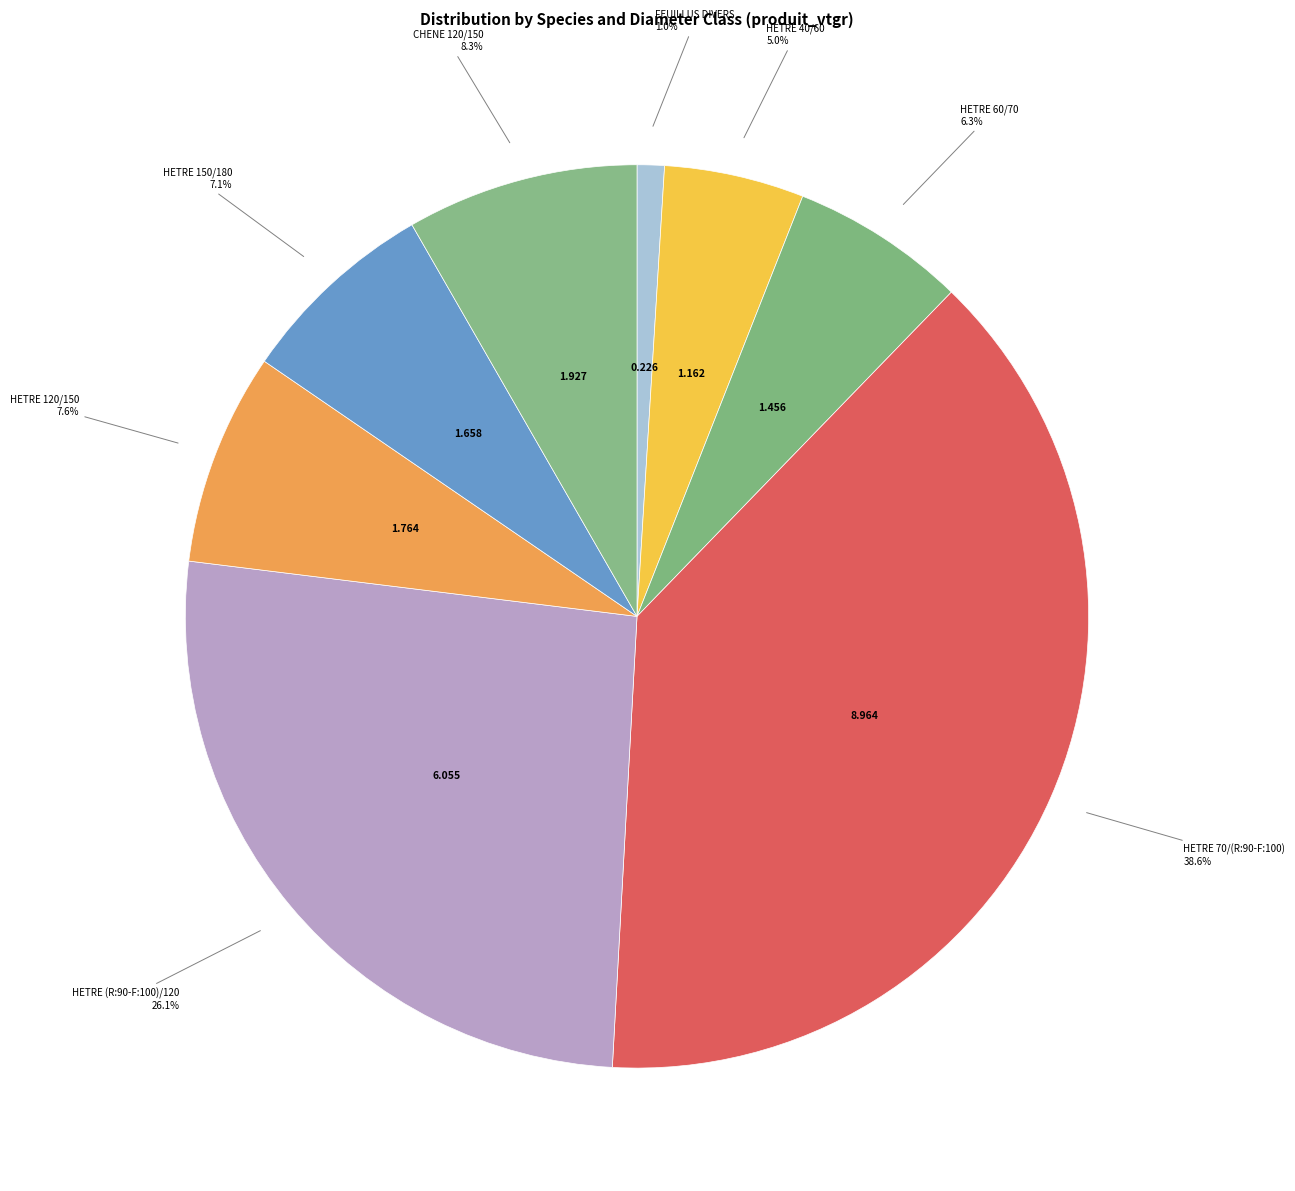

Combined, do HETRE 150/180 and HETRE 120/150 account for over 50%?

No